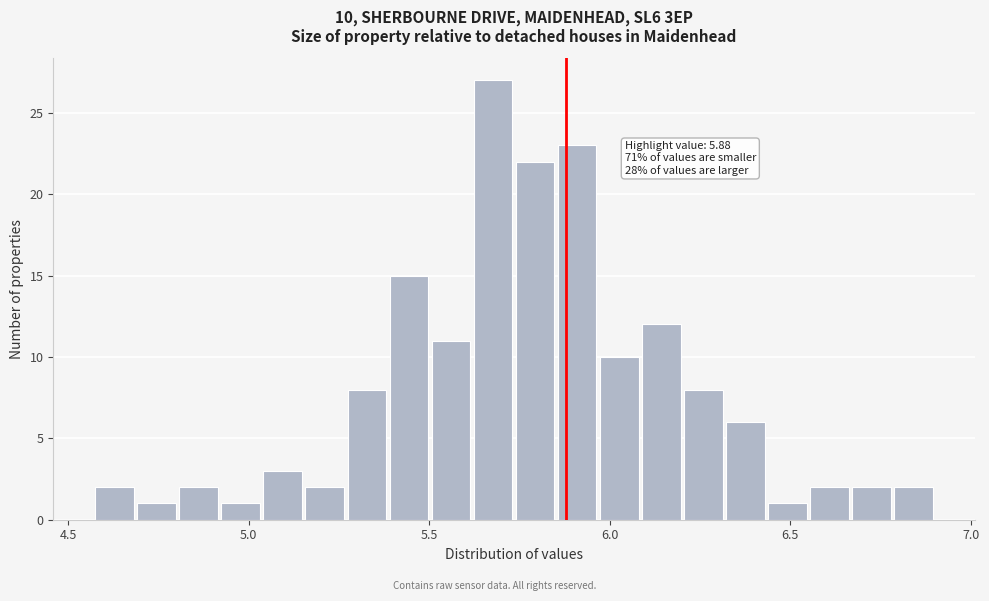

Read against the x-axis, roughly where is the centre of the tallest bar?

5.70